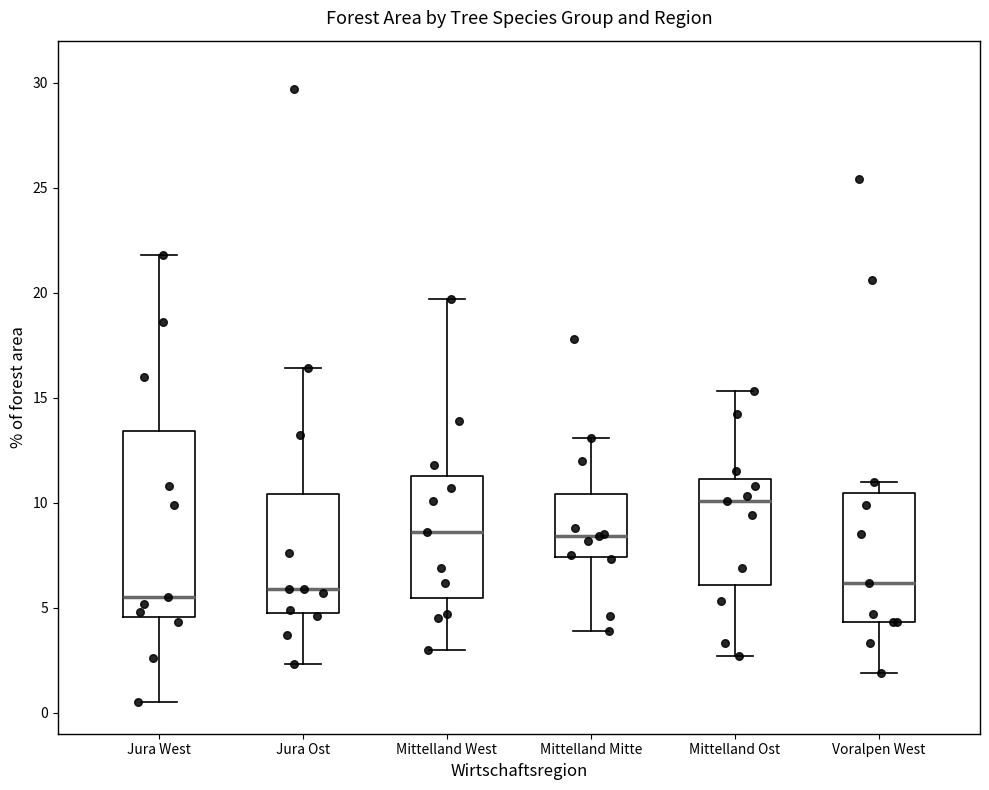

Which box is the tallest, from its lower edge to its upper edge?

Jura West